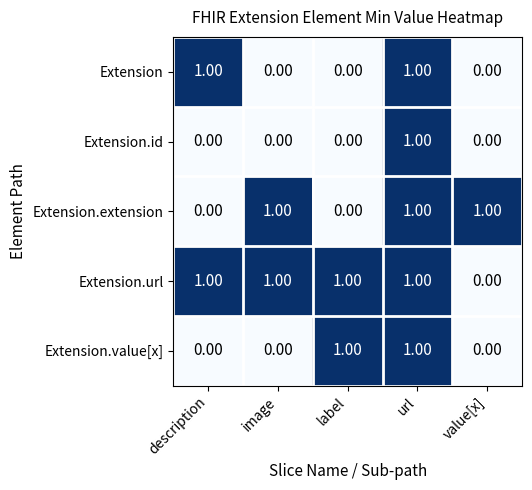

Which series has the largest total across all categories?

Extension.url